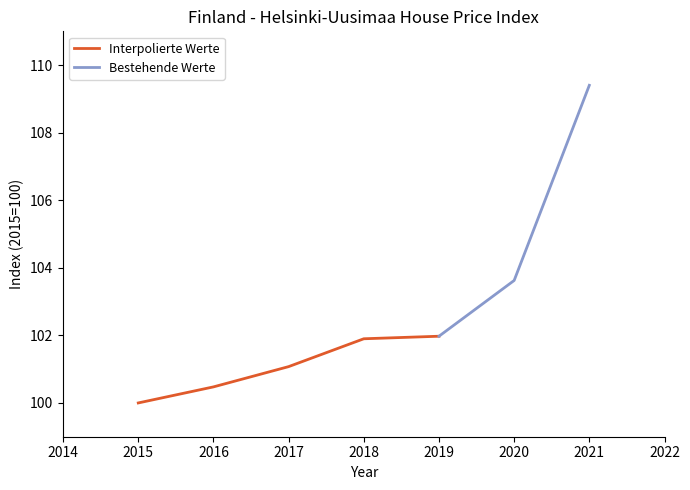

True or false: the data shows 102.0 at 2019.

True